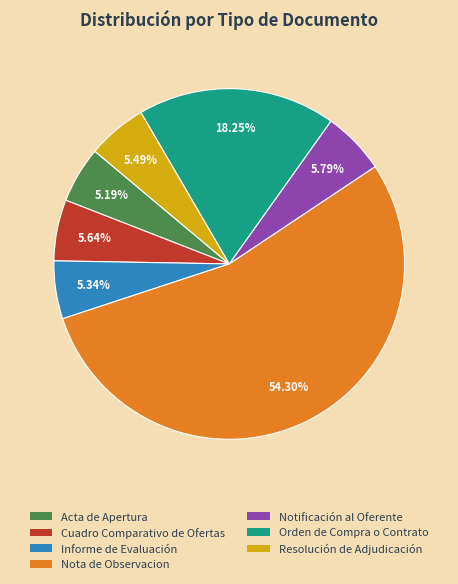

True or false: Orden de Compra o Contrato accounts for 26% of the total.

False